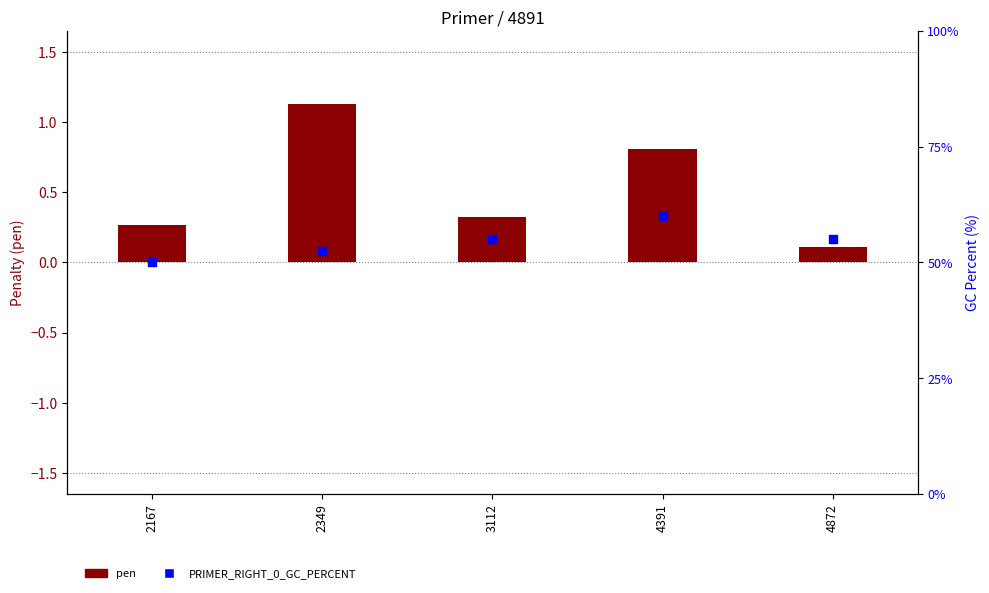

Which series has the largest total across all categories?

PRIMER_RIGHT_0_GC_PERCENT